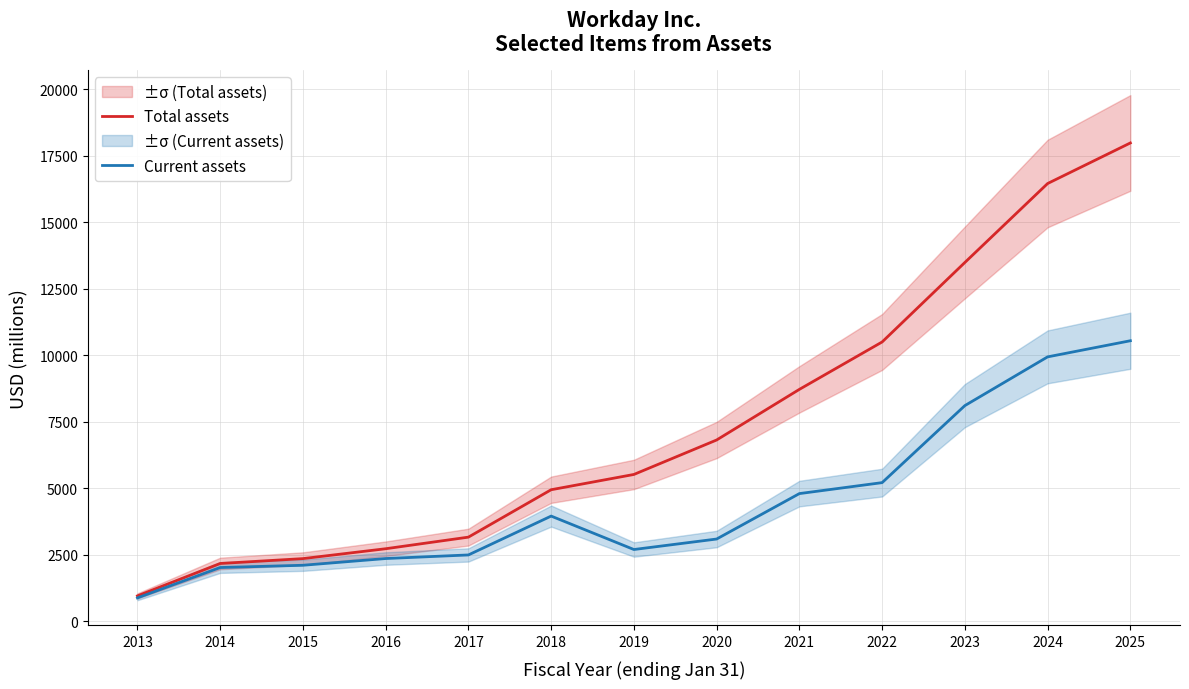

Where does the Current assets series first go above 3095?

2018